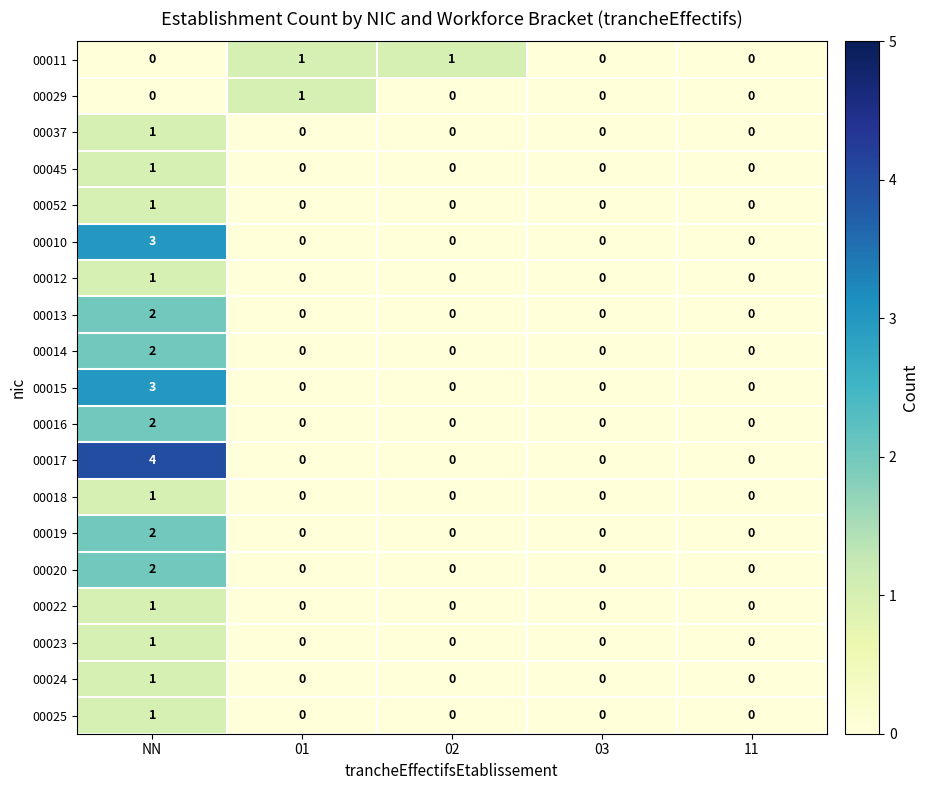

How many series are shown in this chart?

19